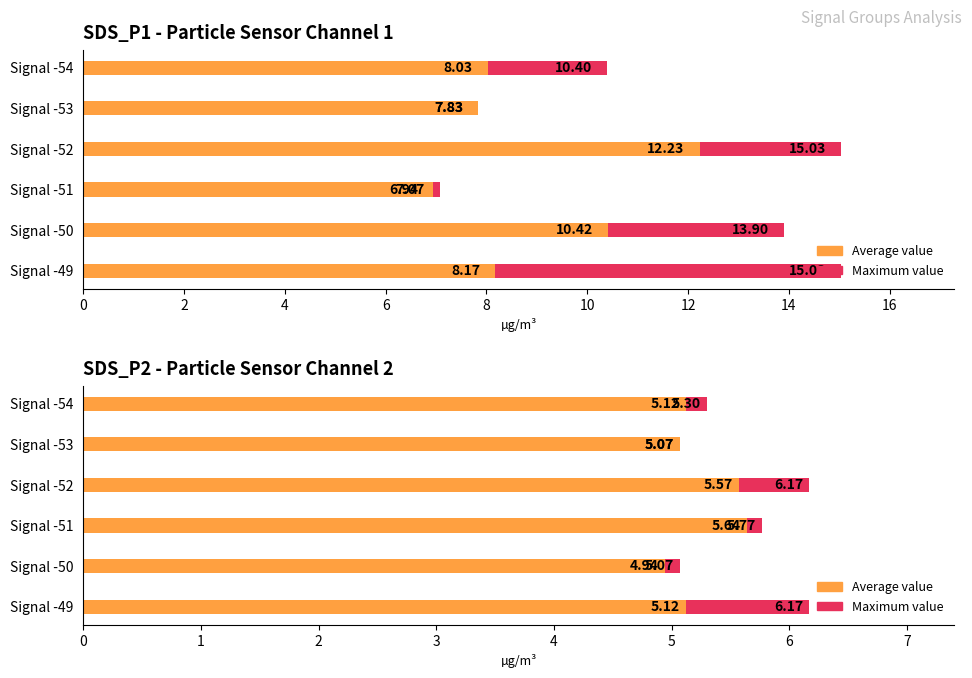

At how many categories does at least one series exceed 5?

6